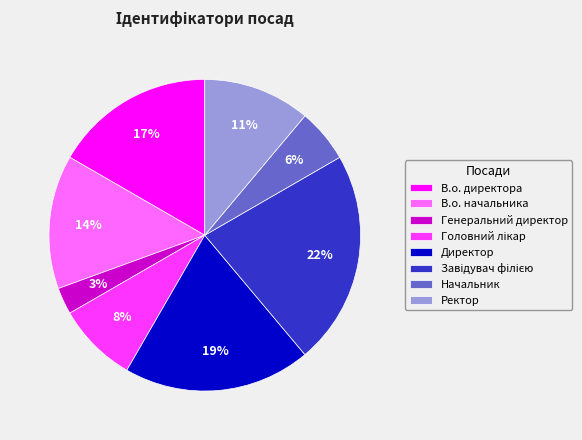

To the nearest percent, what portion does В.о. начальника represent?

14%